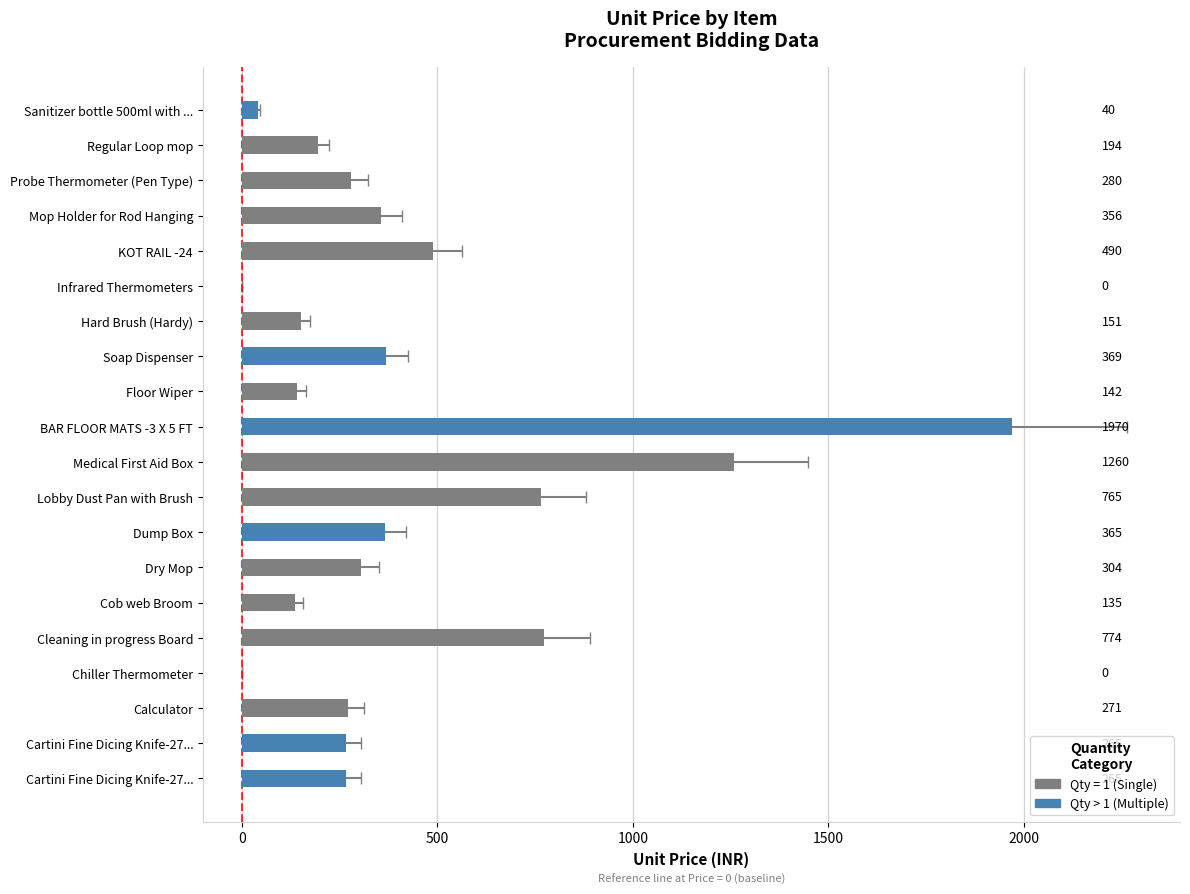

Is it true that the value at Cartini Fine Dicing Knife-27... is 83.7?

False